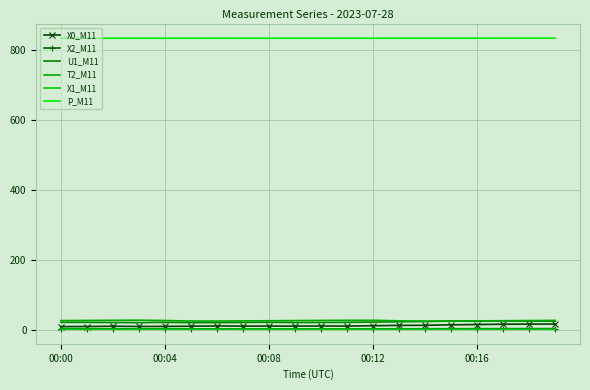

Where is the first local minimum for T2_M11?

14